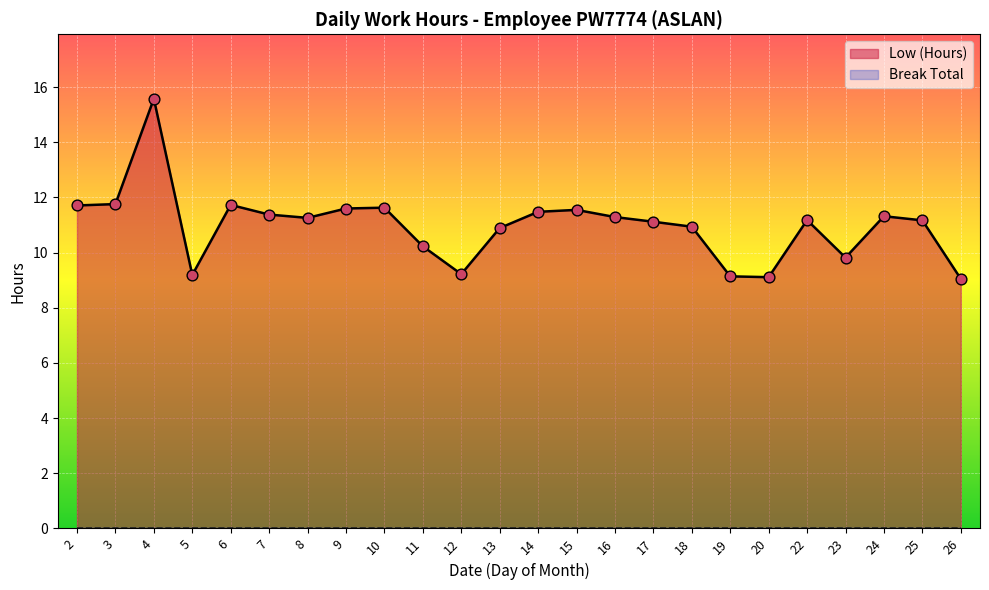

Approximately how many times larger is the value at 18 compared to 19?

1.2